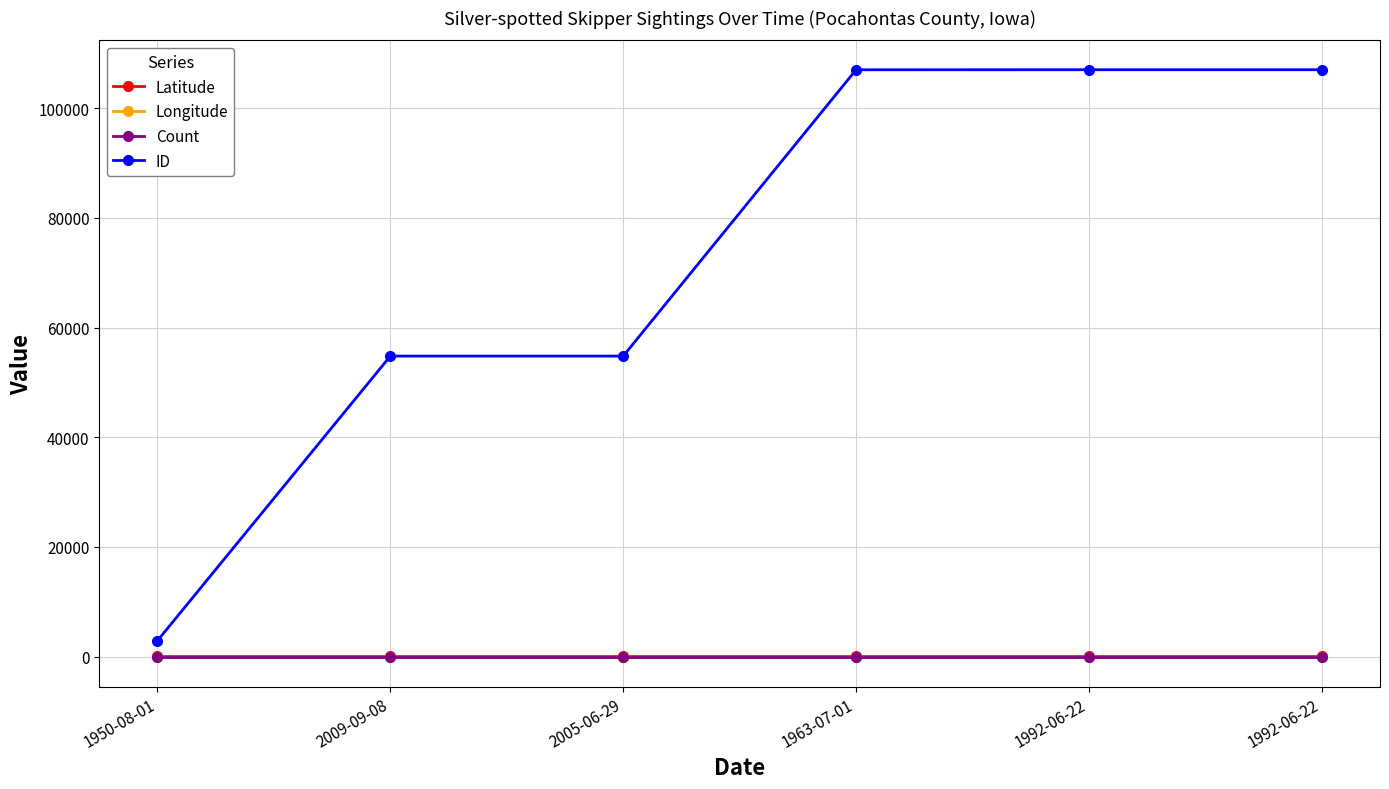

Reading left to right, list all the values displayed in this chart.

Latitude: 1950-08-01=42.7	2009-09-08=42.6	2005-06-29=42.6	1963-07-01=42.7	1992-06-22=42.6	1992-06-22=42.6
Longitude: 1950-08-01=-94.6	2009-09-08=-94.6	2005-06-29=-94.6	1963-07-01=-94.7	1992-06-22=-94.5	1992-06-22=-94.5
Count: 1950-08-01=1.0	2009-09-08=1.0	2005-06-29=1.0	1963-07-01=1.0	1992-06-22=1.0	1992-06-22=1.0
ID: 1950-08-01=2921.0	2009-09-08=54792.0	2005-06-29=54793.0	1963-07-01=106981.0	1992-06-22=106990.0	1992-06-22=106991.0